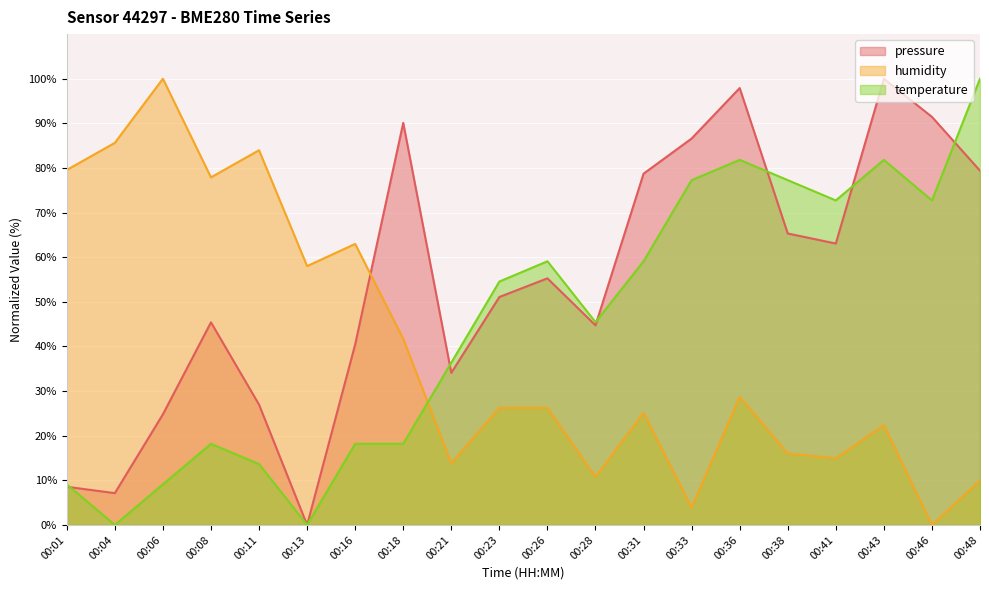

At which category is the sum across all series the highest?

00:36